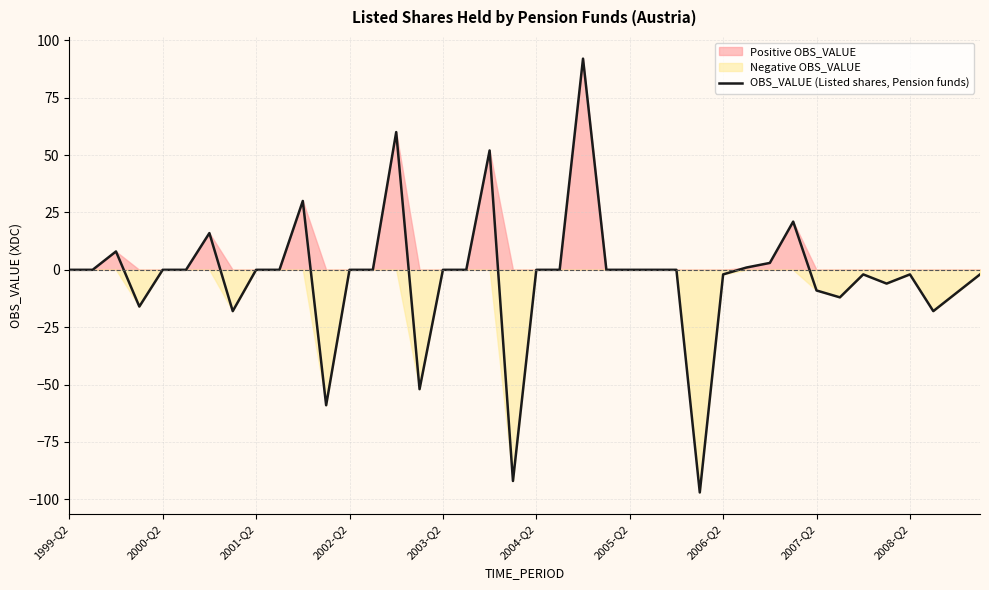

What is the maximum value shown in the chart?

92